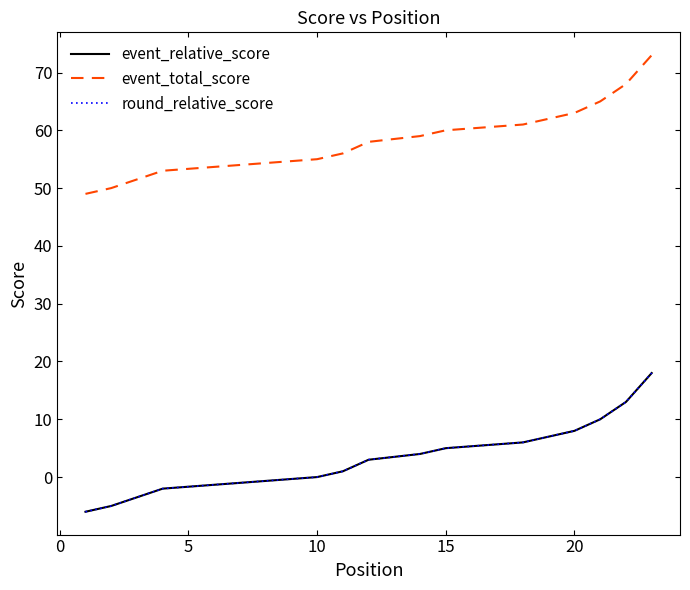

Reading left to right, transcribe all the data shown in this chart.

event_relative_score: -6	-5	-5	-2	-2	-2	-1	-1	-1	0	1	3	3	4	5	5	5	6	6	8	10	13	18
event_total_score: 49	50	50	53	53	53	54	54	54	55	56	58	58	59	60	60	60	61	61	63	65	68	73
round_relative_score: -6	-5	-5	-2	-2	-2	-1	-1	-1	0	1	3	3	4	5	5	5	6	6	8	10	13	18